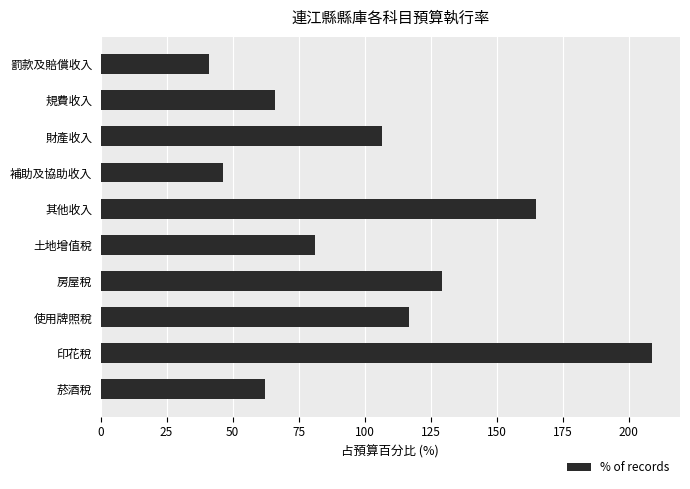

Does the chart contain stacked bars?

No